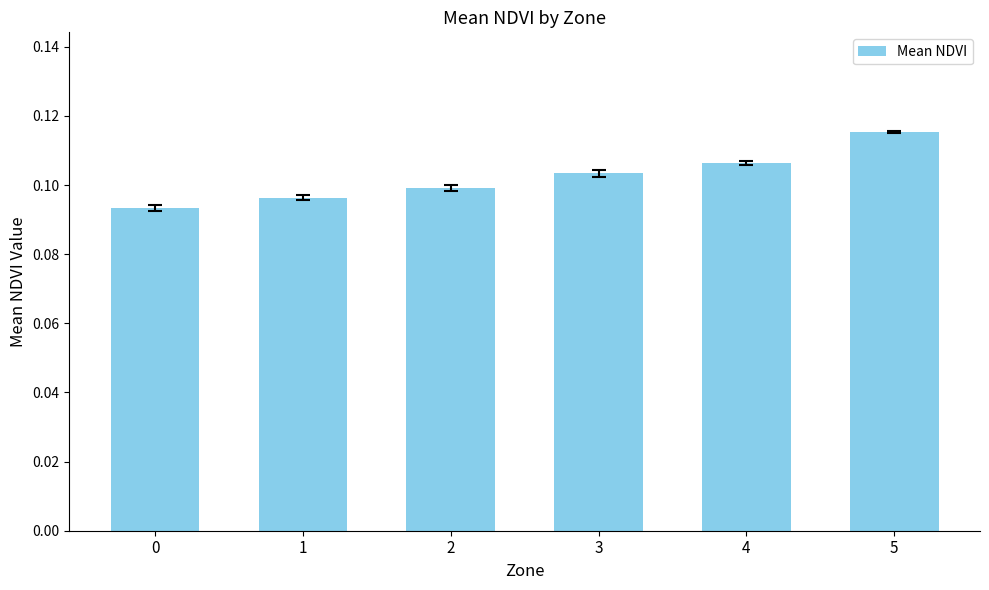

Rank the categories by value from highest to lowest.

5, 4, 3, 2, 1, 0